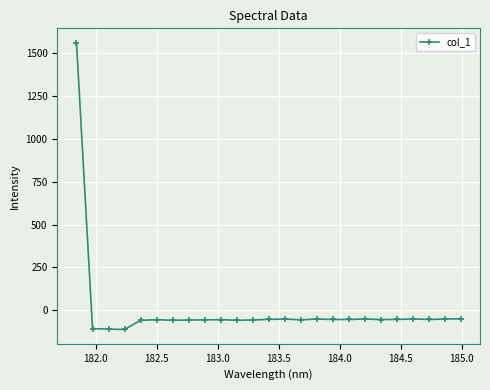

What is the difference between the maximum and minimum values?

1673.0